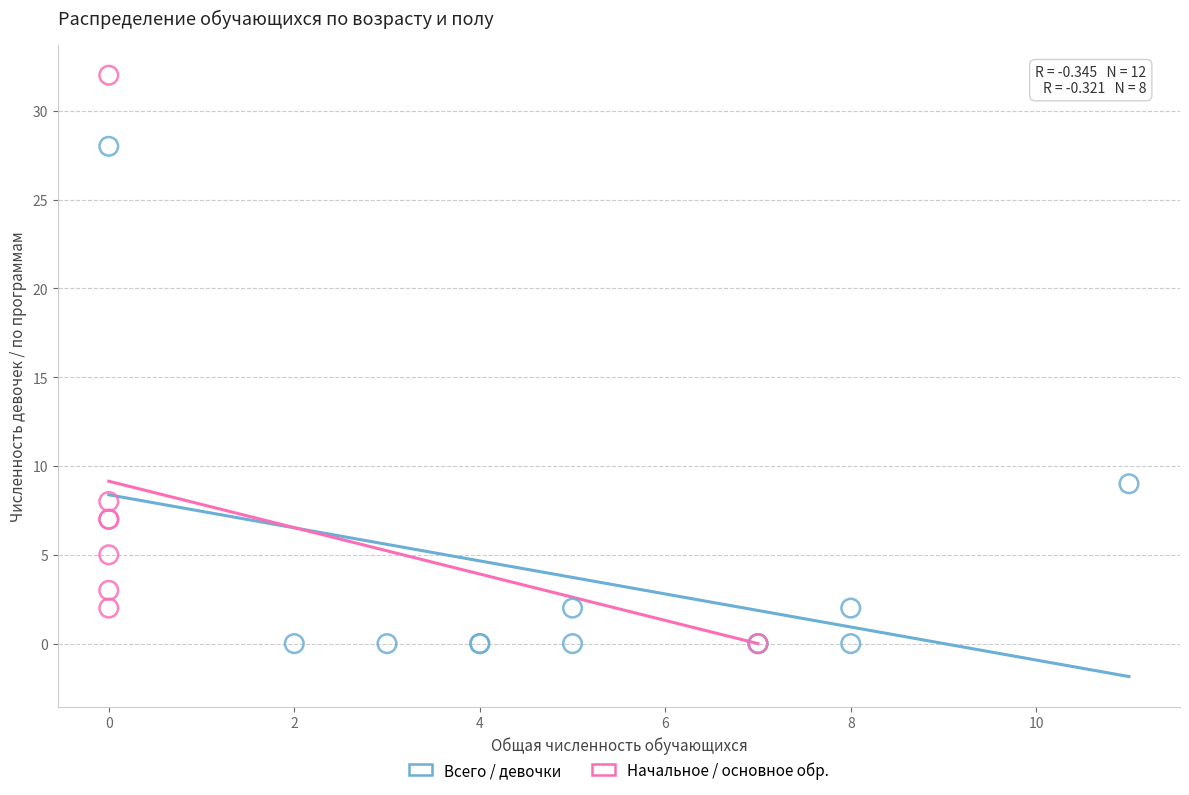

Which series has the widest spread of Y values?

Начальное / основное обр.